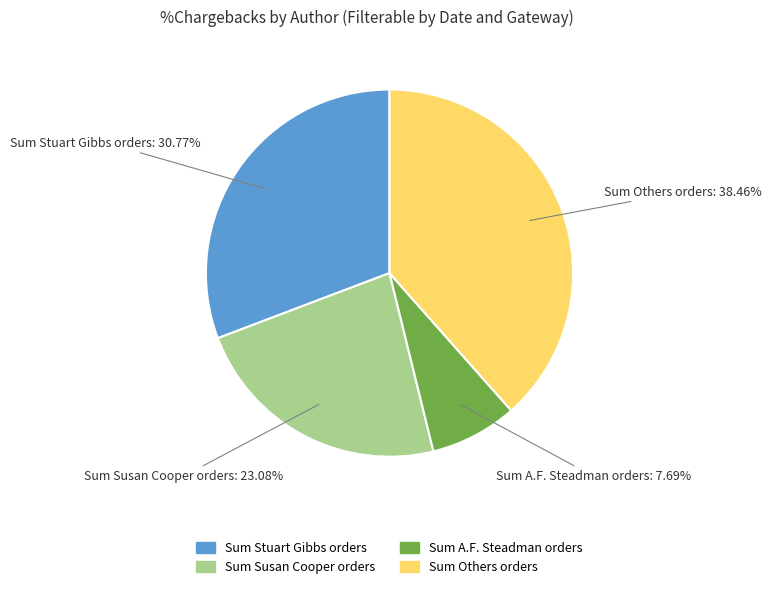

Is there any slice that represents more than half of the pie?

No